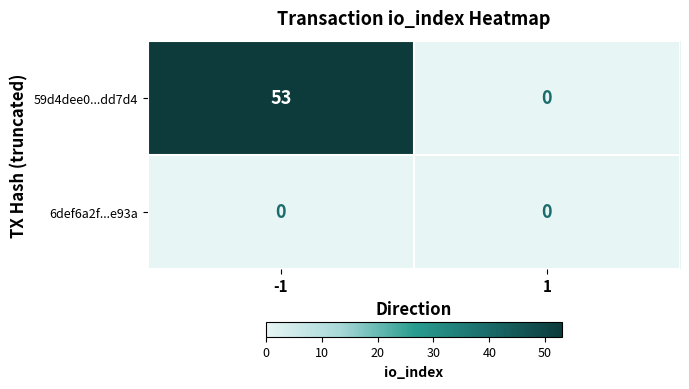

Reading left to right, list all the values displayed in this chart.

59d4dee0...dd7d4: -1=53	1=0
6def6a2f...e93a: -1=0	1=0